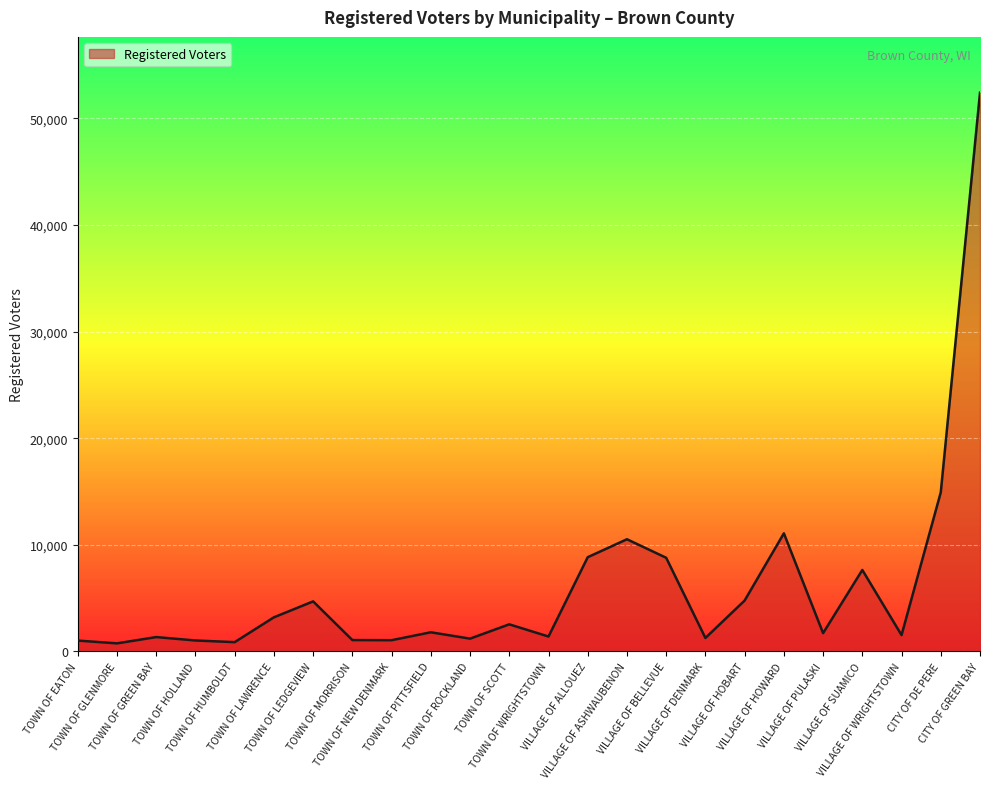

What is the average value?

6052